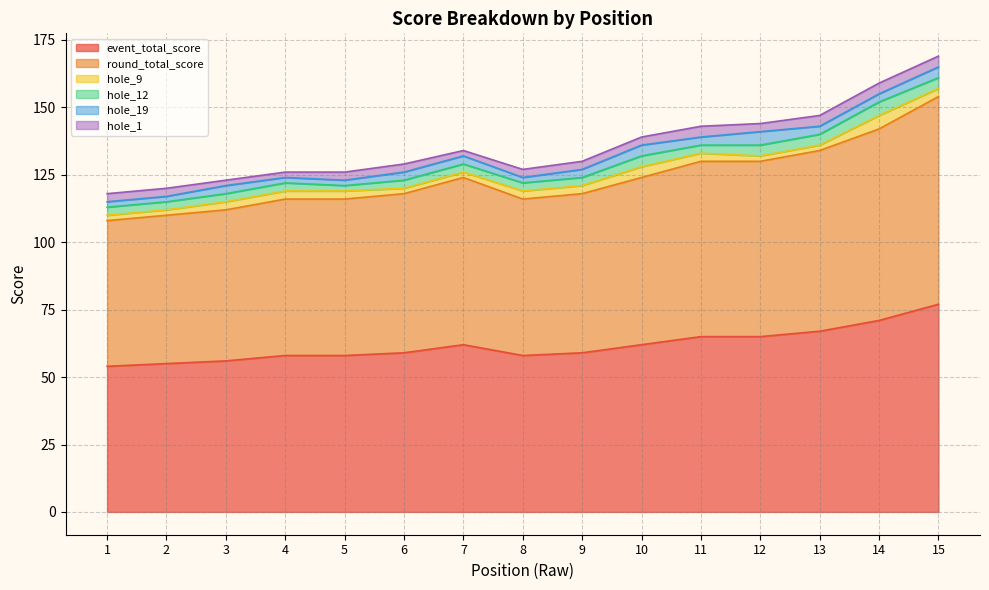

Reading left to right, what are all the values shown in this chart?

event_total_score: 54	55	56	58	58	59	62	58	59	62	65	65	67	71	77
round_total_score: 54	55	56	58	58	59	62	58	59	62	65	65	67	71	77
hole_9: 2	2	3	3	3	2	2	3	3	4	3	2	2	5	3
hole_12: 3	3	3	3	2	3	3	3	3	4	3	4	4	5	4
hole_19: 2	2	3	2	2	3	3	2	3	4	3	5	3	3	4
hole_1: 3	3	2	2	3	3	2	3	3	3	4	3	4	4	4